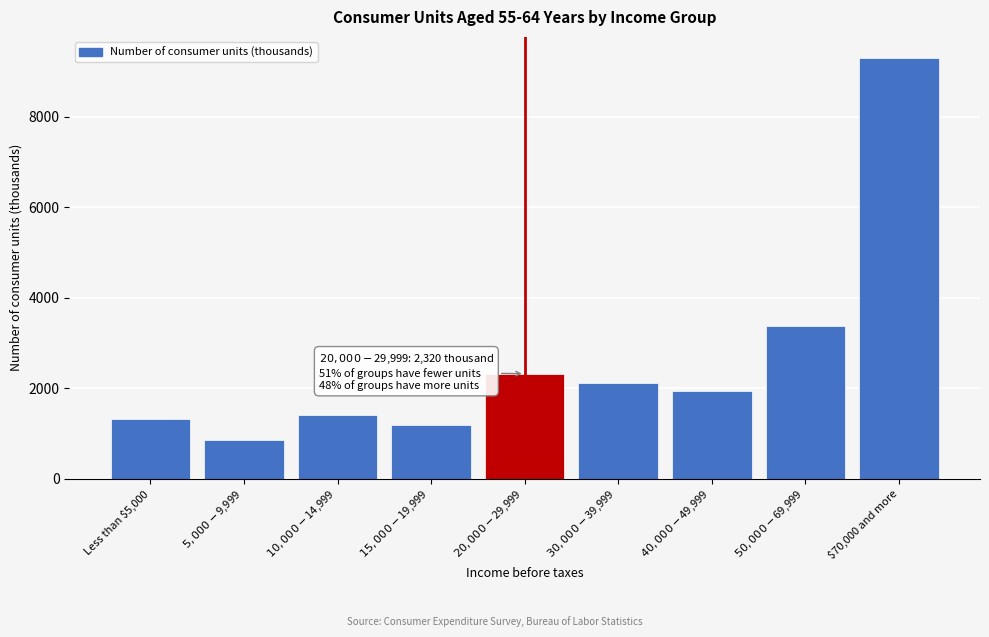

Reading left to right, extract all data points from this chart.

1317	846	1414	1185	2320	2109	1927	3370	9306